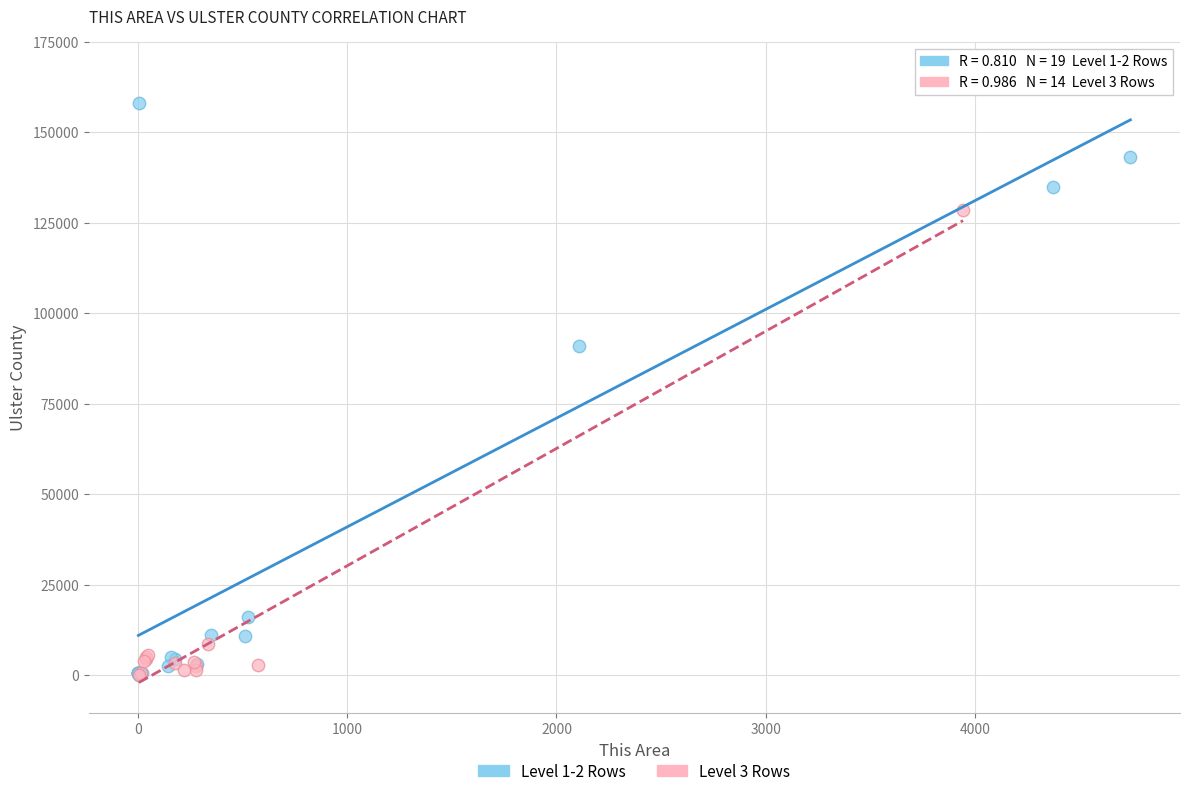

Which series reaches the maximum Y coordinate?

Level 1-2 Rows